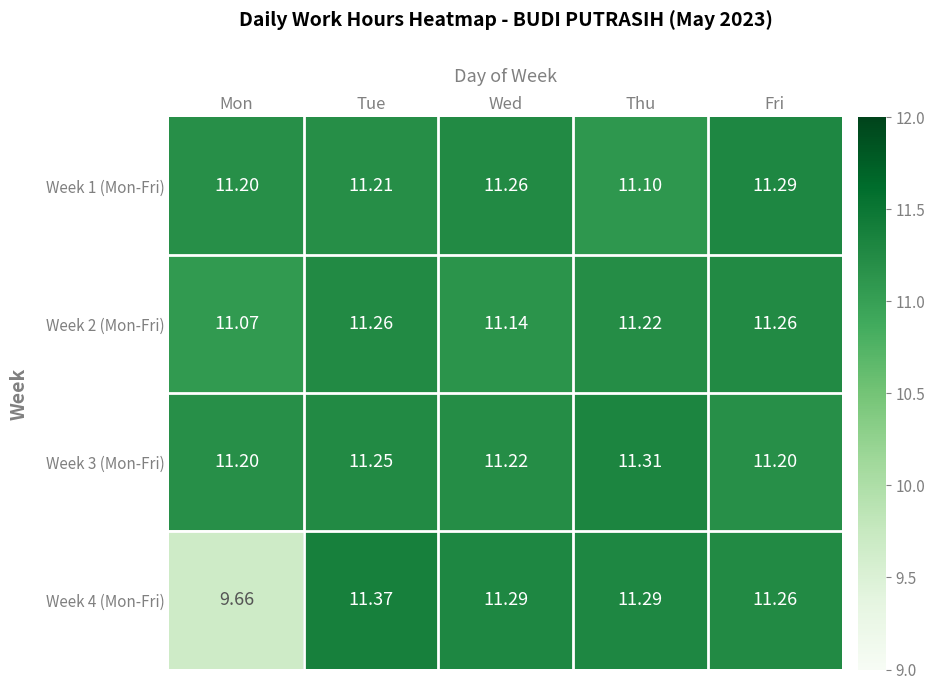

Where does the Week 4 (Mon-Fri) series first go above 11?

Tue